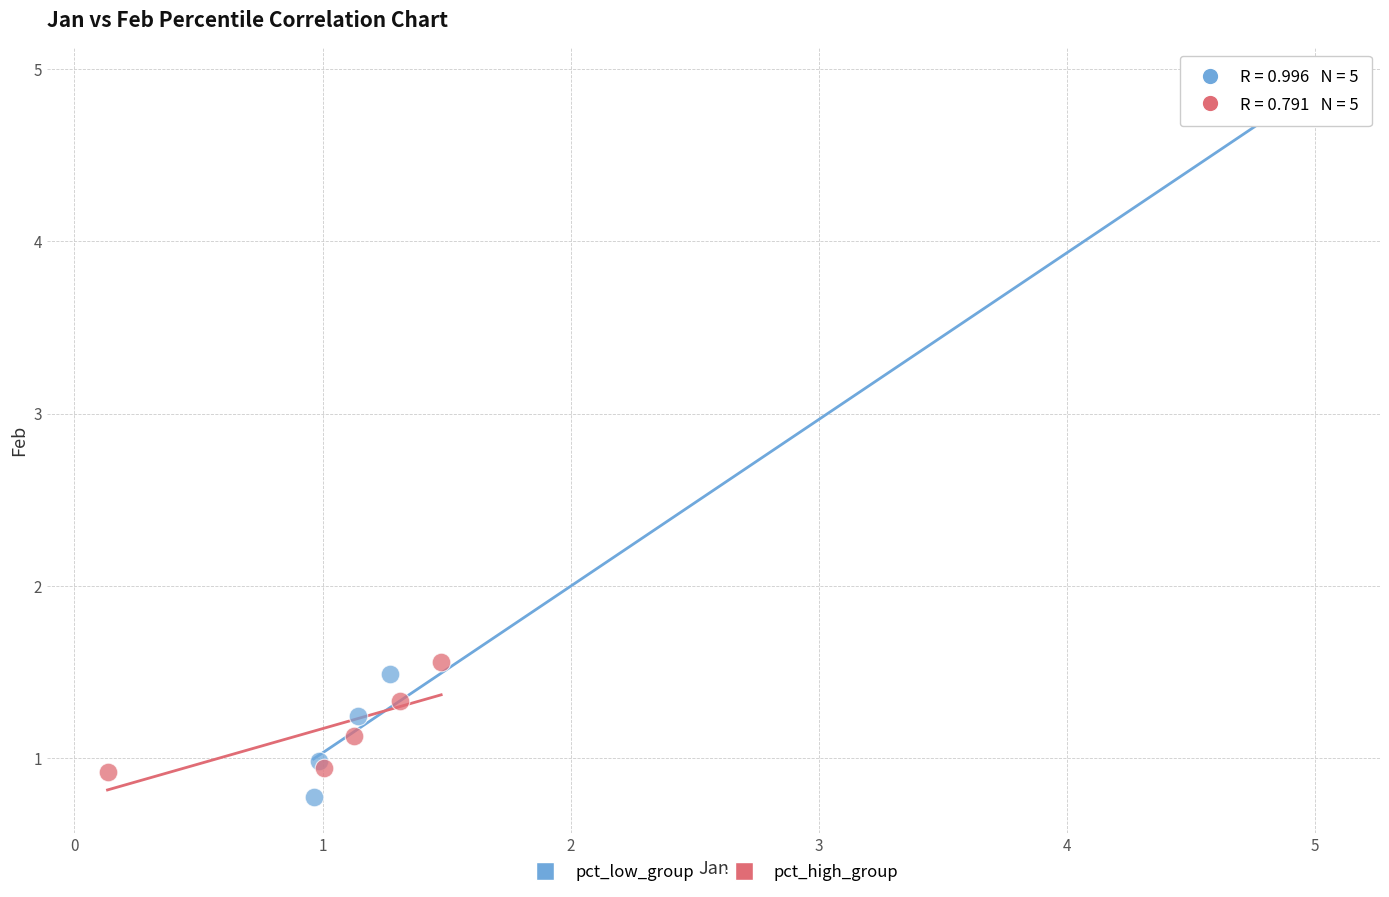

Which series has the largest Y range (max minus min)?

pct_low_group